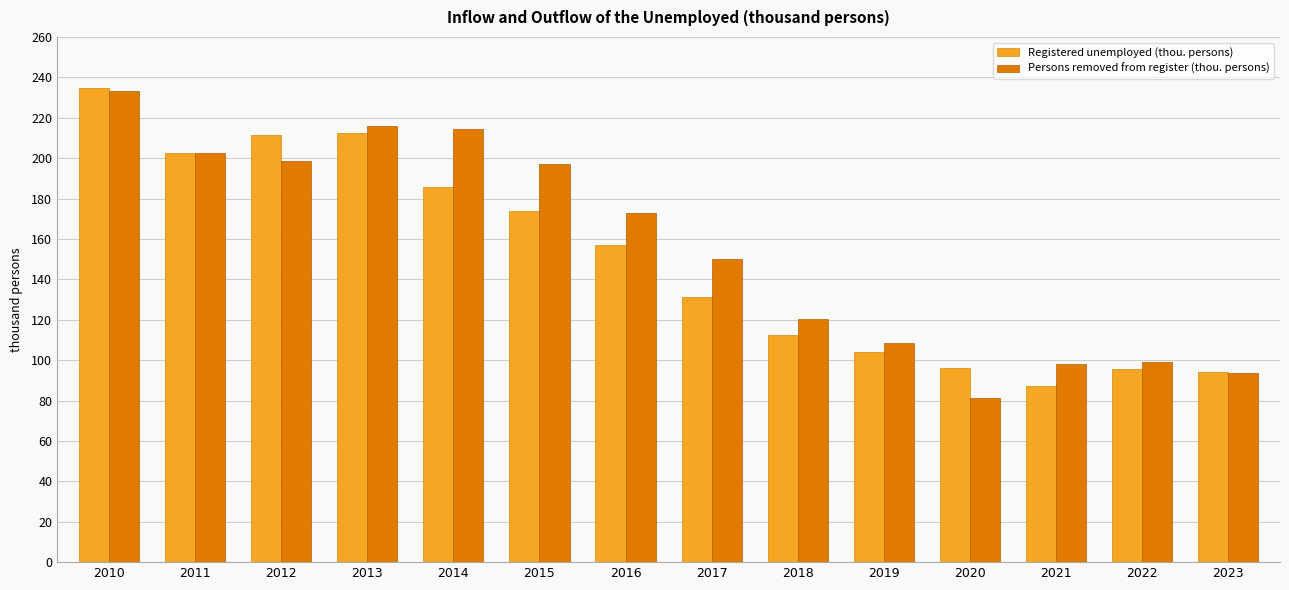

Which series changed the most between 2016 and 2020?

Persons removed from register (thou. persons)